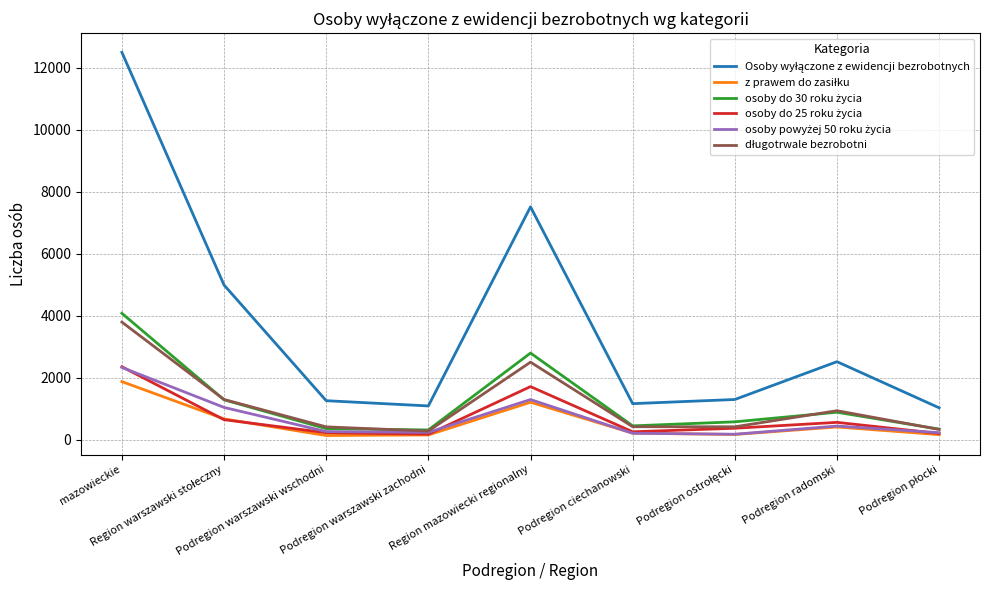

How many lines are shown in the chart?

6